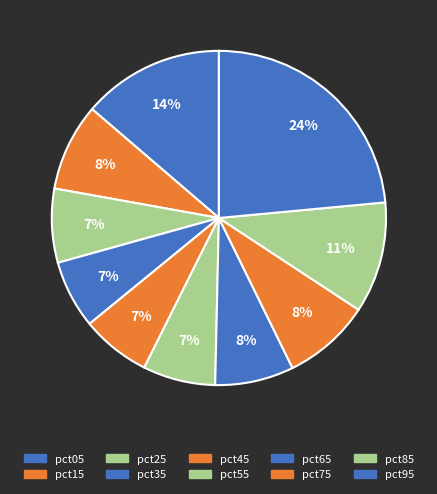

How many slices are in this pie chart?

10